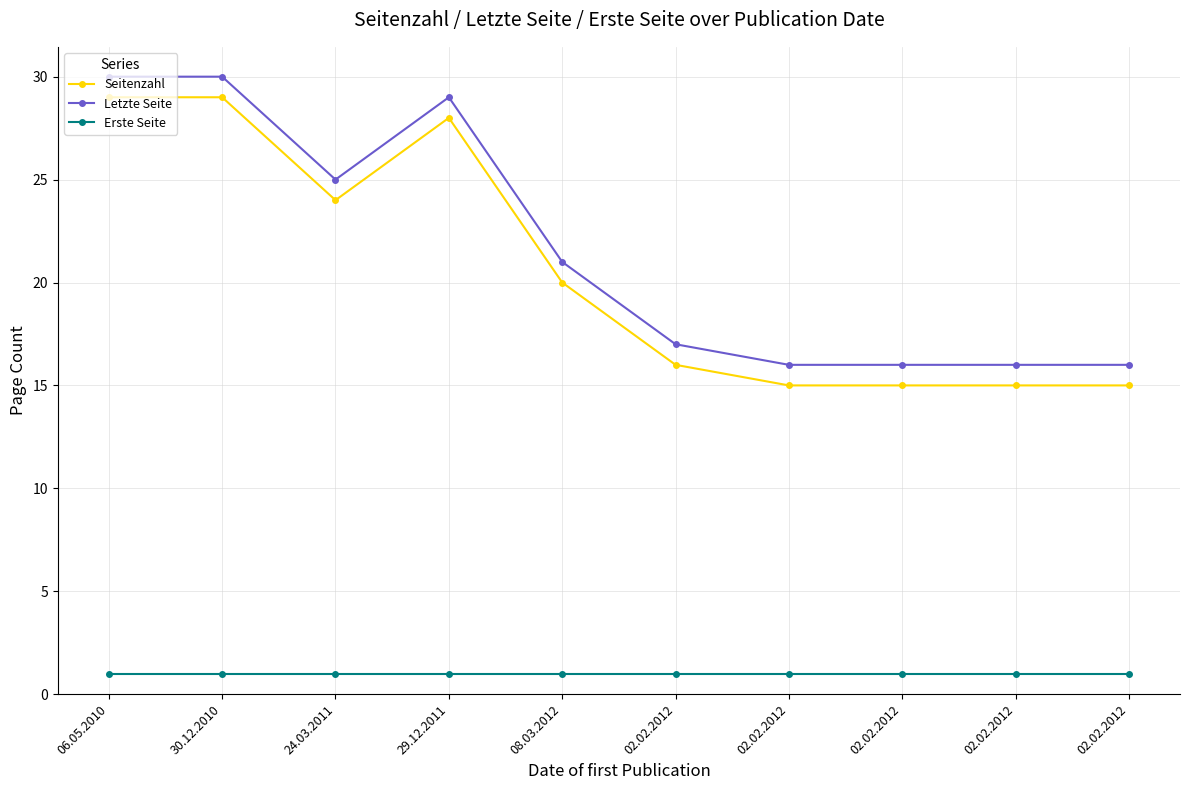

At which category is the sum across all series the highest?

06.05.2010